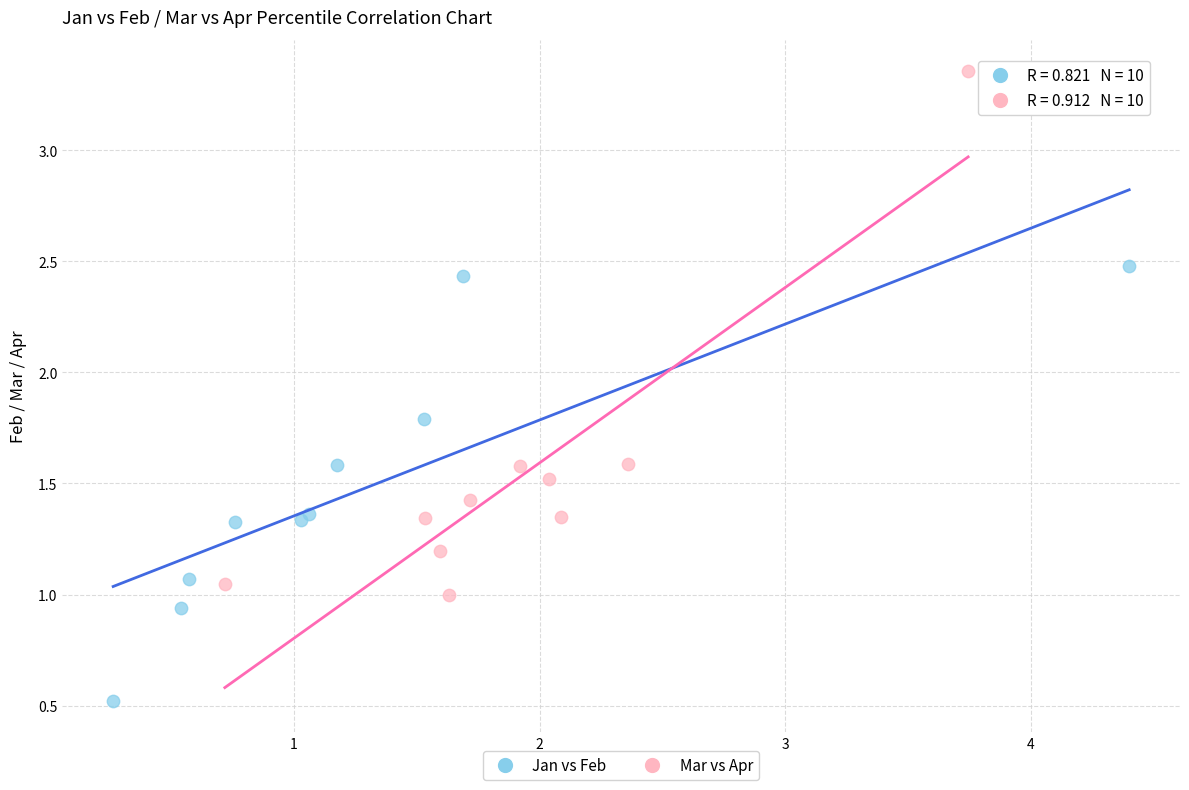

What are all the series names shown in the legend?

Jan vs Feb, Mar vs Apr